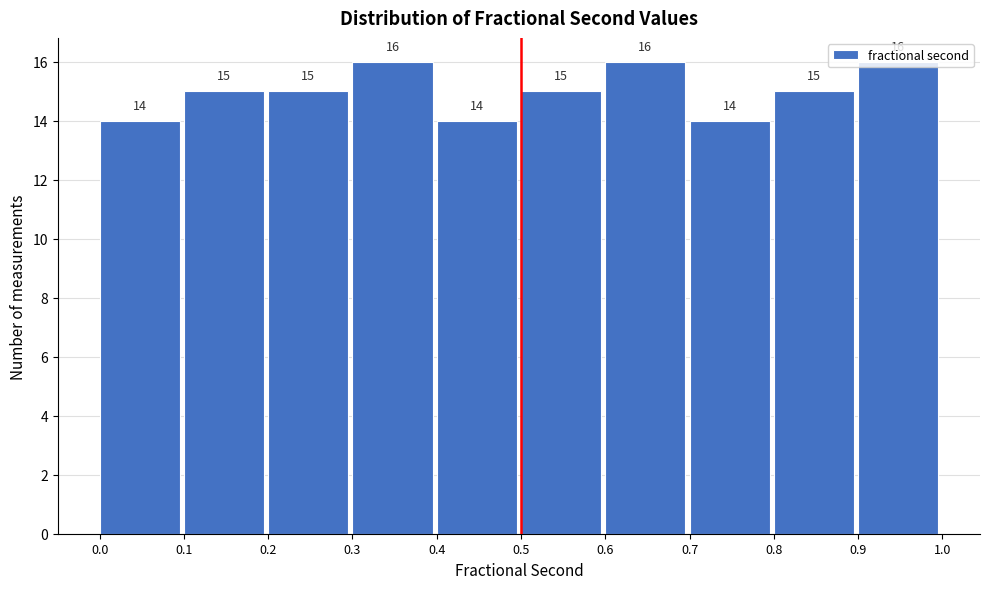

How tall is the bar that spans 0.8 to 0.9 on the x-axis?

15